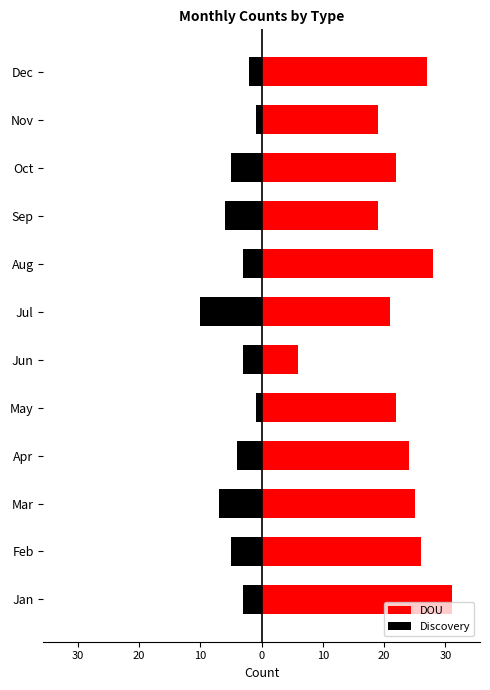

Which series has the largest total across all categories?

DOU